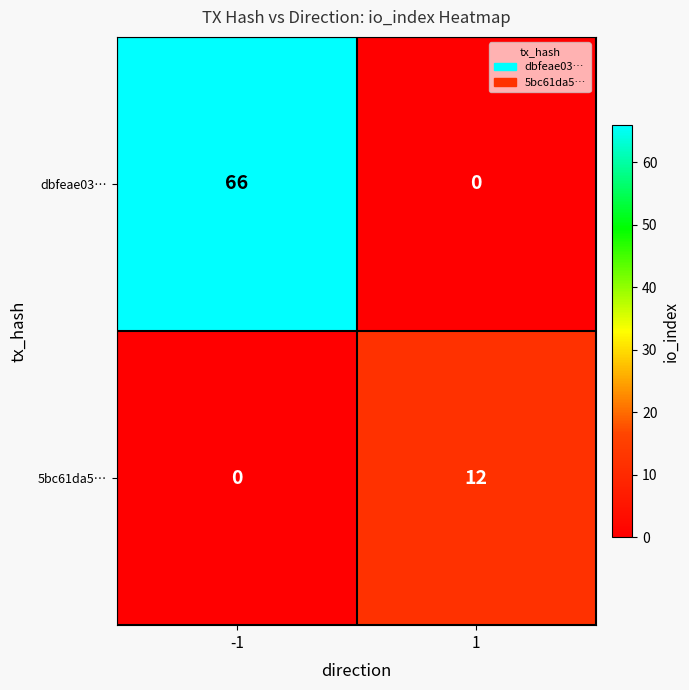

Rank the series by their average value, from lowest to highest.

5bc61da5…, dbfeae03…